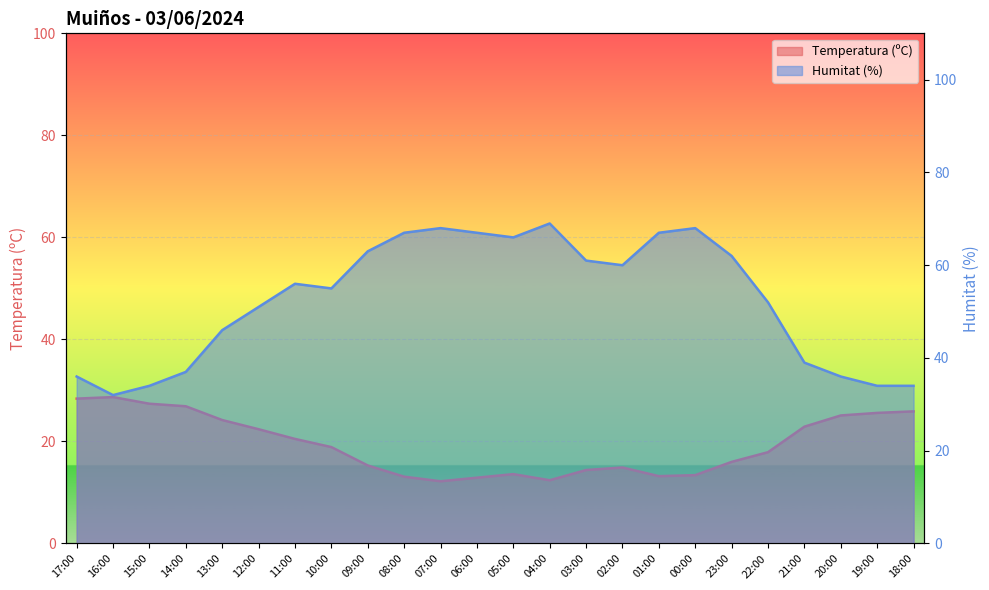

What are all the series names shown in the legend?

Temperatura (ºC), Humitat (%)